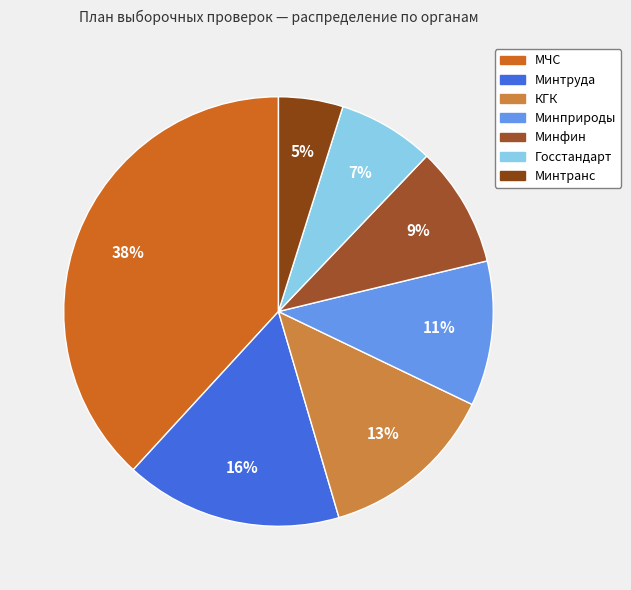

To the nearest percent, what is the difference between the largest and smallest slice percentages?

33%